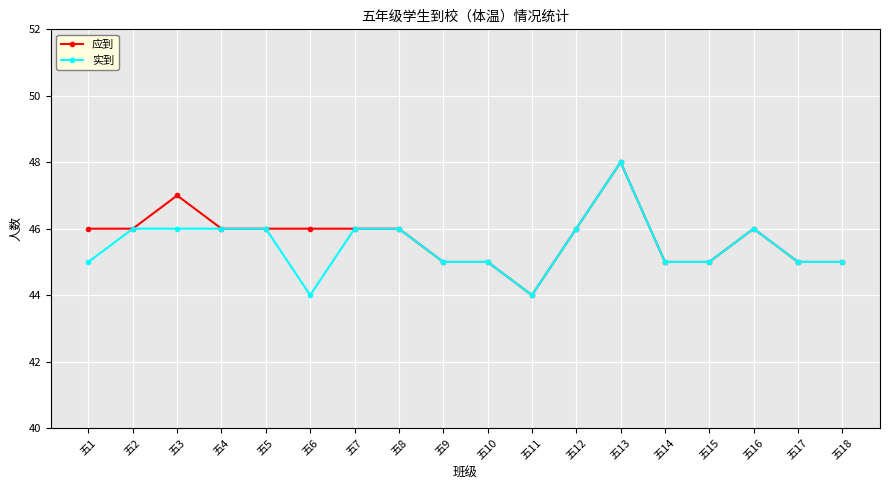

Reading left to right, transcribe all the data shown in this chart.

应到: 46	46	47	46	46	46	46	46	45	45	44	46	48	45	45	46	45	45
实到: 45	46	46	46	46	44	46	46	45	45	44	46	48	45	45	46	45	45